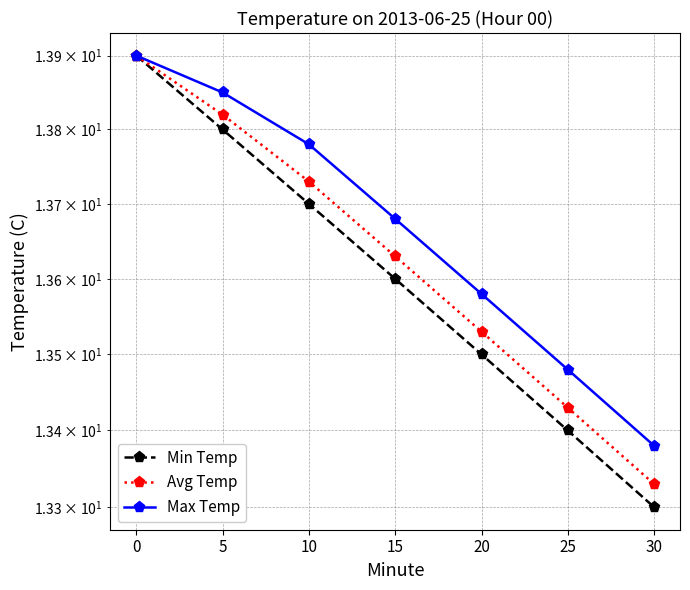

What are all the series names shown in the legend?

Min Temp, Avg Temp, Max Temp